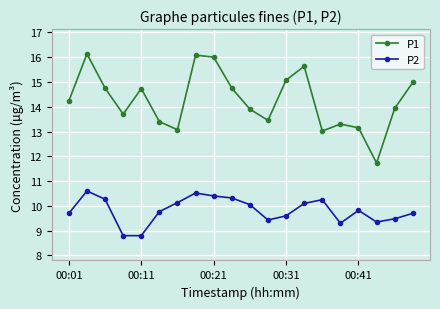

Which series has the largest total across all categories?

P1